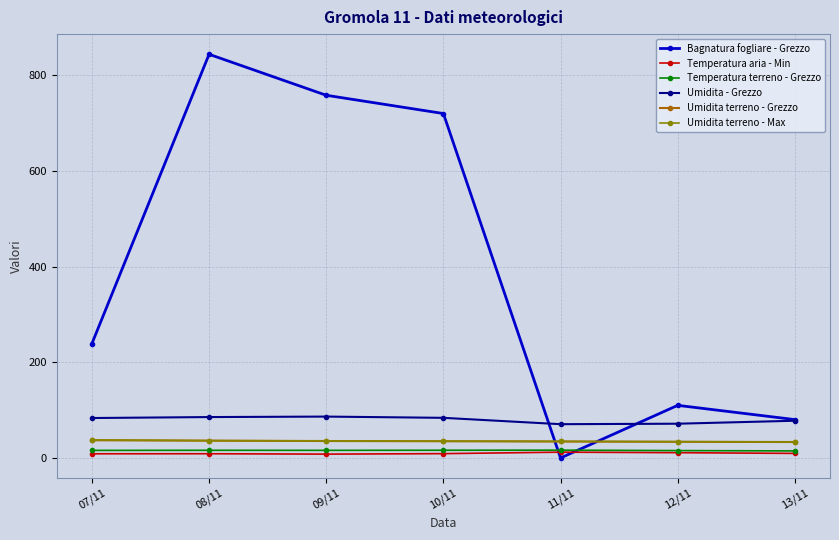

True or false: Umidita - Grezzo and Temperatura aria - Min intersect in this chart.

False